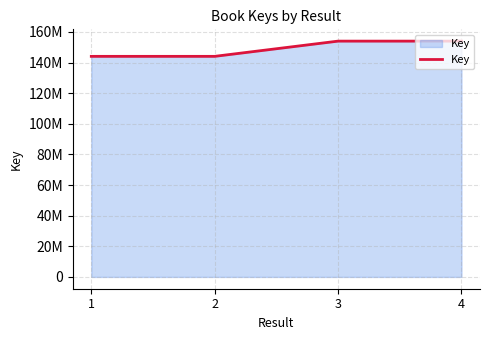

What is the value of the 3rd point from the left?

153992564